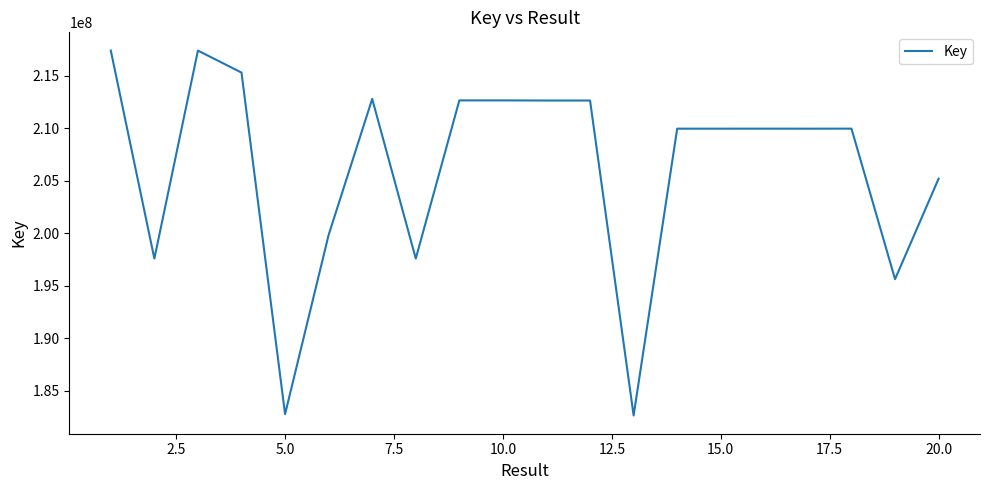

What is the smallest value displayed?

182637409